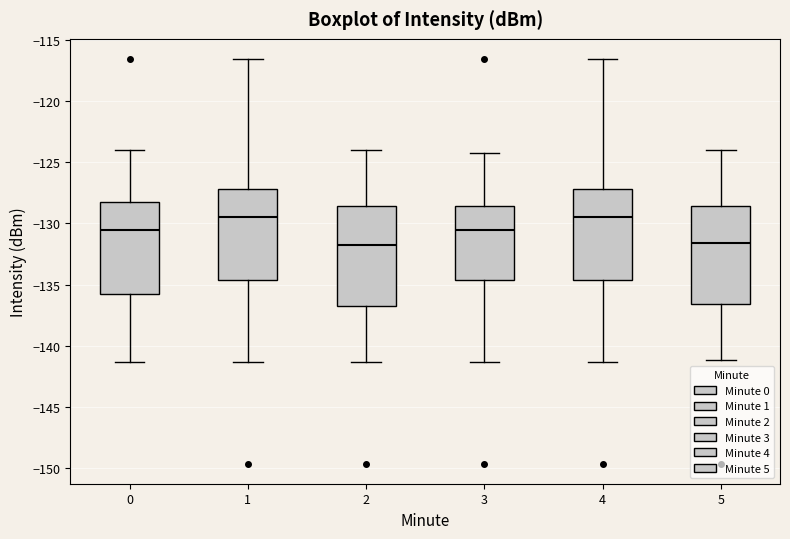

Reading left to right, read every box against the y-axis: the position of its median line, the range the box covers, and the ends of its whiskers. The values are not printed on the chart, so give them approximately, as read against the axis.

0: median -130.5, box -136.0 to -128.5, whiskers -141.5 to -124.0
1: median -129.5, box -134.5 to -127.0, whiskers -141.5 to -116.5
2: median -132.0, box -137.0 to -128.5, whiskers -141.5 to -124.0
3: median -130.5, box -134.5 to -128.5, whiskers -141.5 to -124.0
4: median -129.5, box -134.5 to -127.0, whiskers -141.5 to -116.5
5: median -131.5, box -136.5 to -128.5, whiskers -141.0 to -124.0